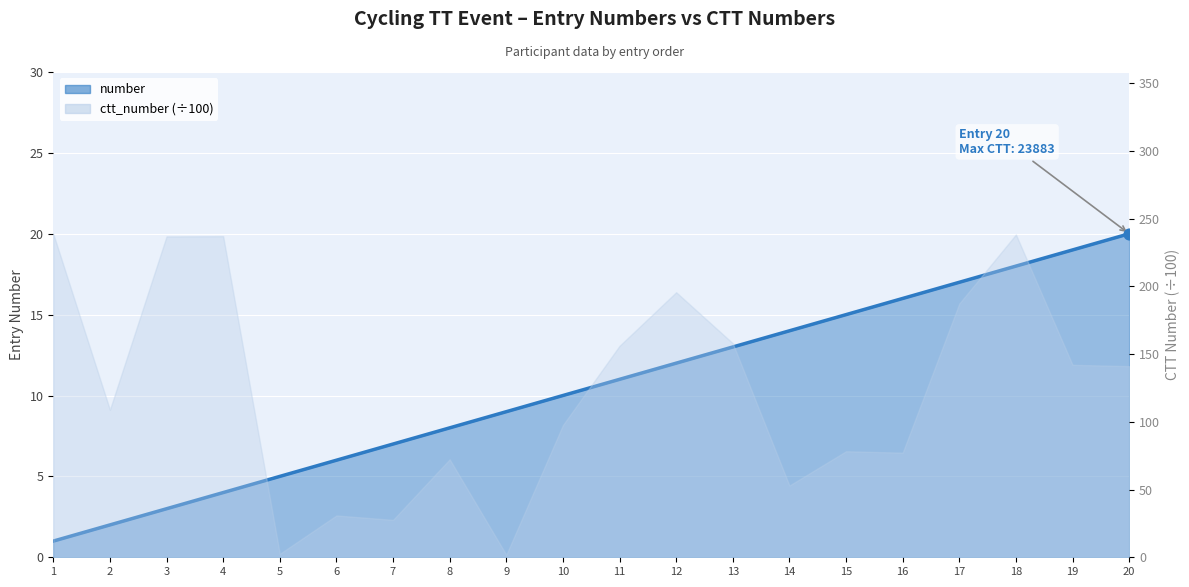

What is the ratio of the value at 11 to the value at 19?

0.6